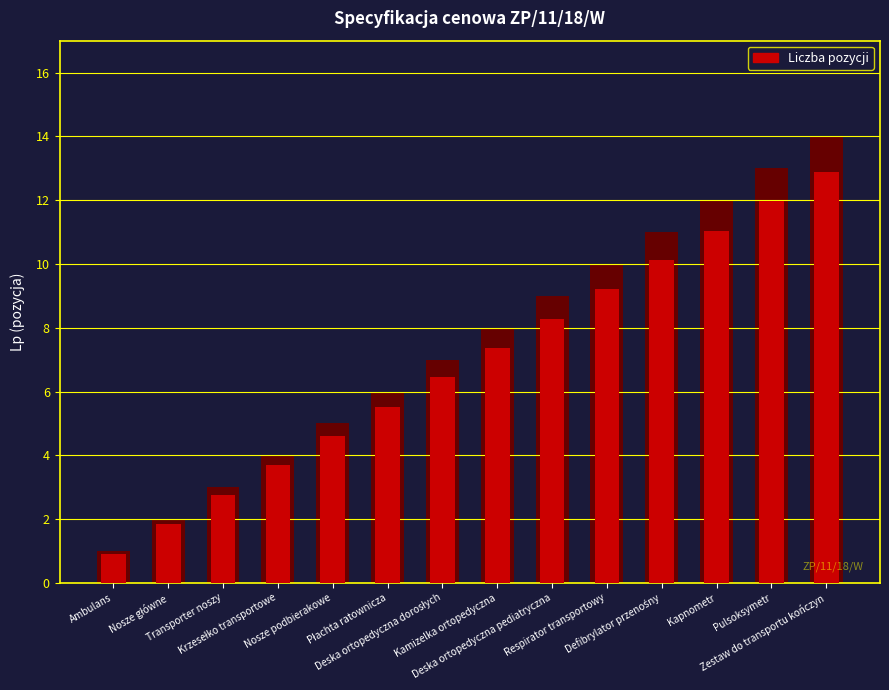

What is the smallest value displayed?

1